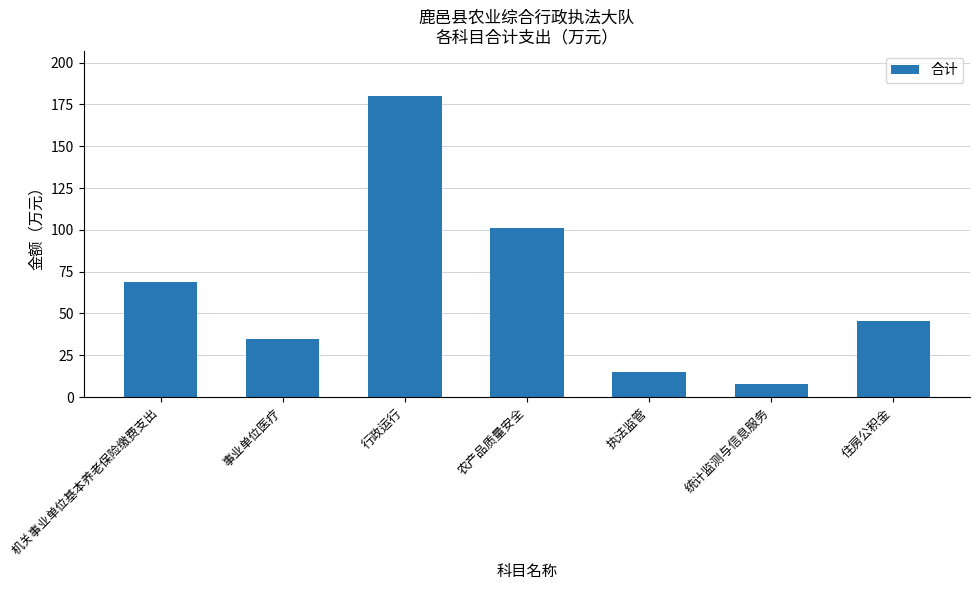

Approximately how many times larger is the value at 住房公积金 compared to 机关事业单位基本养老保险缴费支出?

0.7